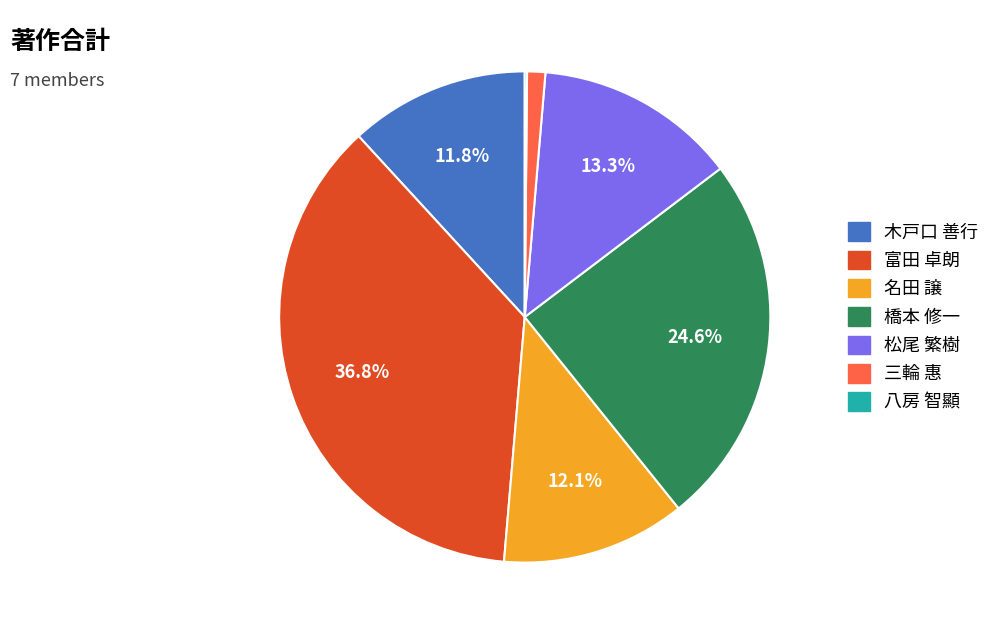

To the nearest percent, what is the difference between the largest and smallest slice percentages?

37%